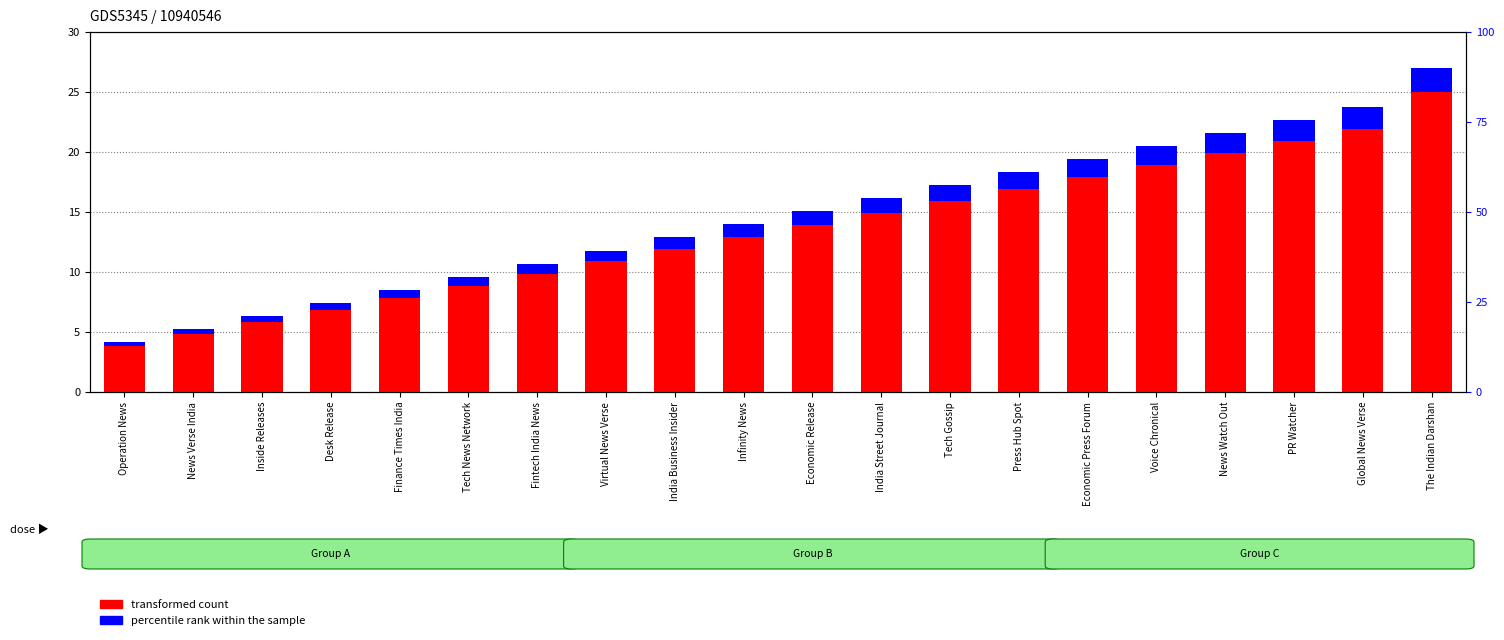

Between Inside Releases and Press Hub Spot, which is larger?

Press Hub Spot